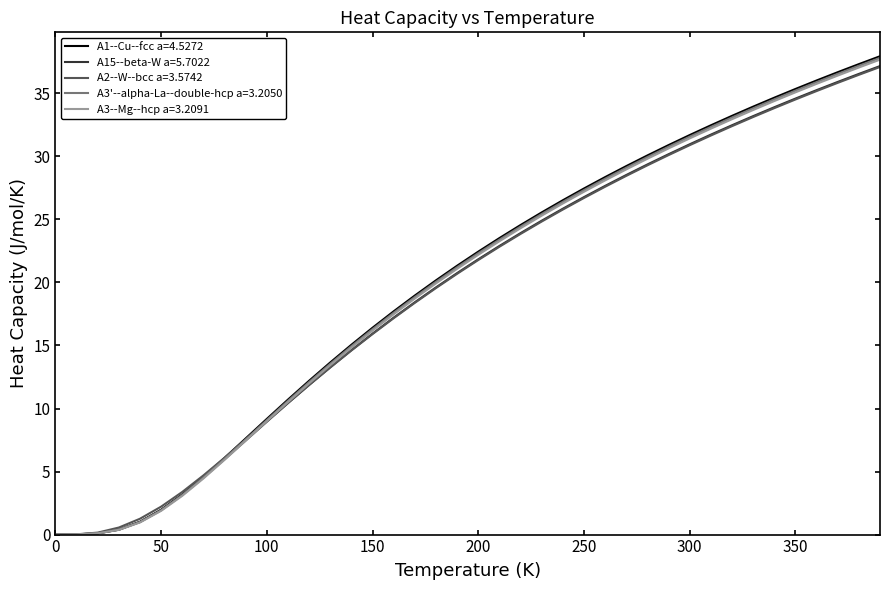

What is the greatest value displayed?

37.9